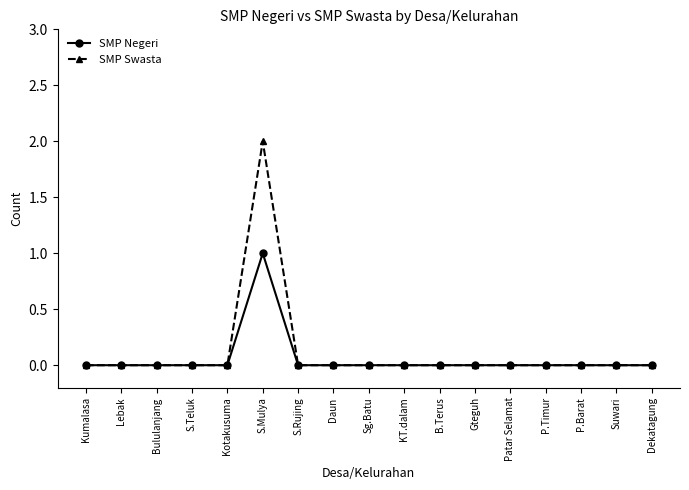

List the series in order of their peak value, highest first.

SMP Swasta, SMP Negeri